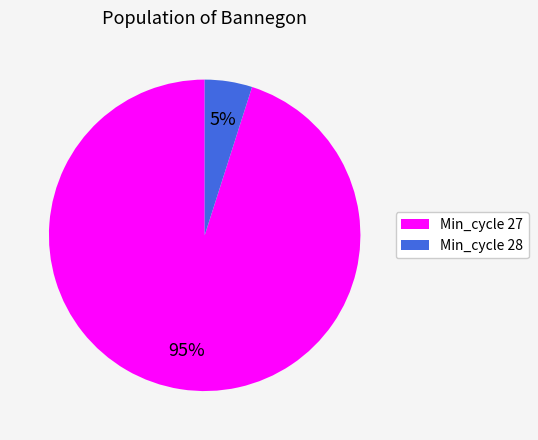

Count the number of slices in the pie.

2